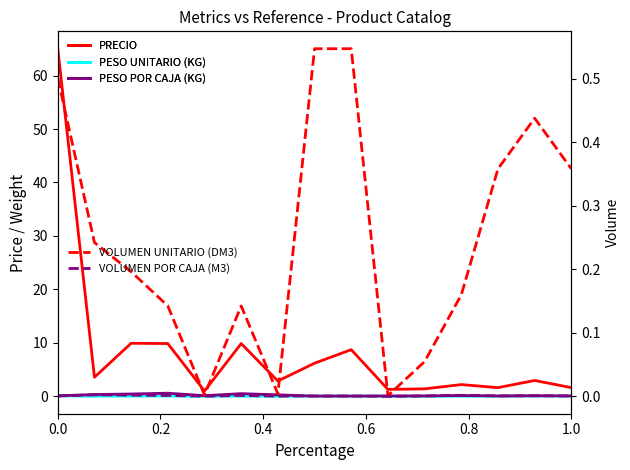

Does the chart display data point markers on the line(s)?

No